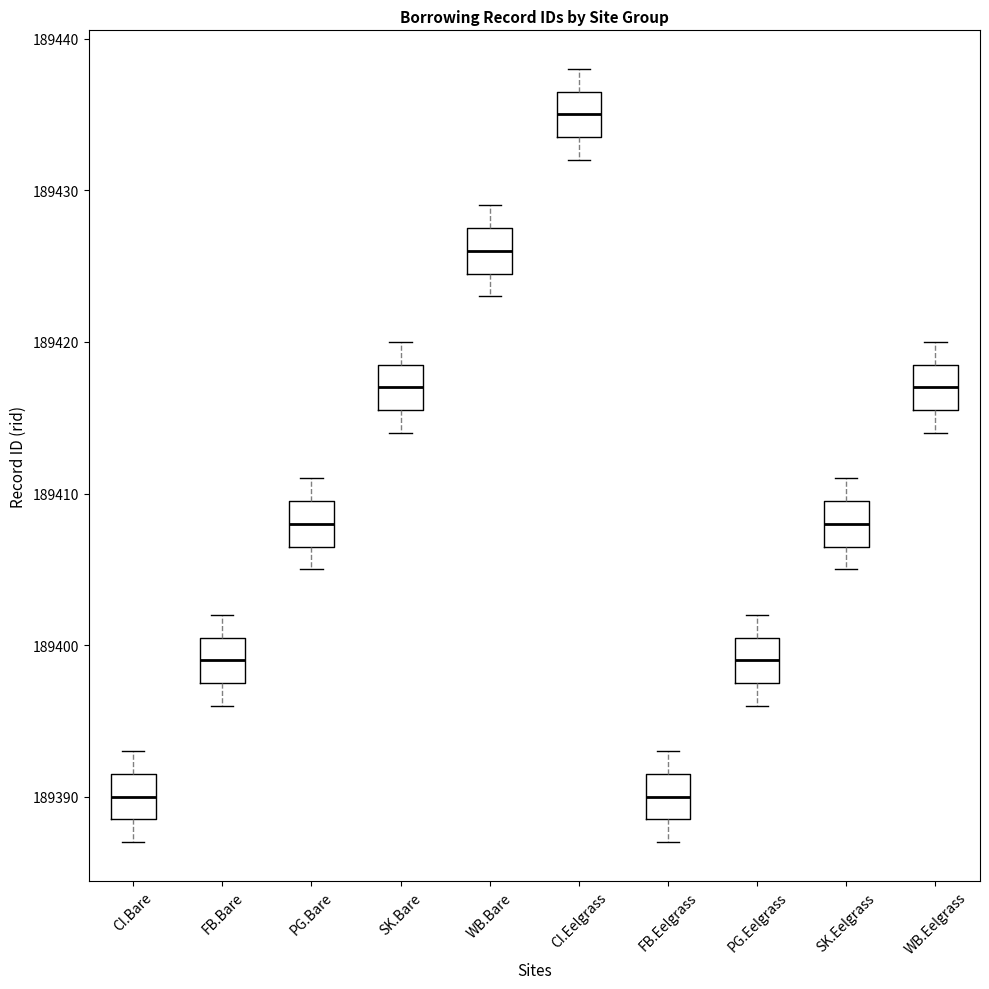

Reading left to right, read every box against the y-axis: the position of its median line, the range the box covers, and the ends of its whiskers. The values are not printed on the chart, so give them approximately, as read against the axis.

CI.Bare: median 189390, box 189389 to 189392, whiskers 189387 to 189393
FB.Bare: median 189399, box 189398 to 189401, whiskers 189396 to 189402
PG.Bare: median 189408, box 189407 to 189410, whiskers 189405 to 189411
SK.Bare: median 189417, box 189416 to 189419, whiskers 189414 to 189420
WB.Bare: median 189426, box 189425 to 189428, whiskers 189423 to 189429
CI.Eelgrass: median 189435, box 189434 to 189437, whiskers 189432 to 189438
FB.Eelgrass: median 189390, box 189389 to 189392, whiskers 189387 to 189393
PG.Eelgrass: median 189399, box 189398 to 189401, whiskers 189396 to 189402
SK.Eelgrass: median 189408, box 189407 to 189410, whiskers 189405 to 189411
WB.Eelgrass: median 189417, box 189416 to 189419, whiskers 189414 to 189420